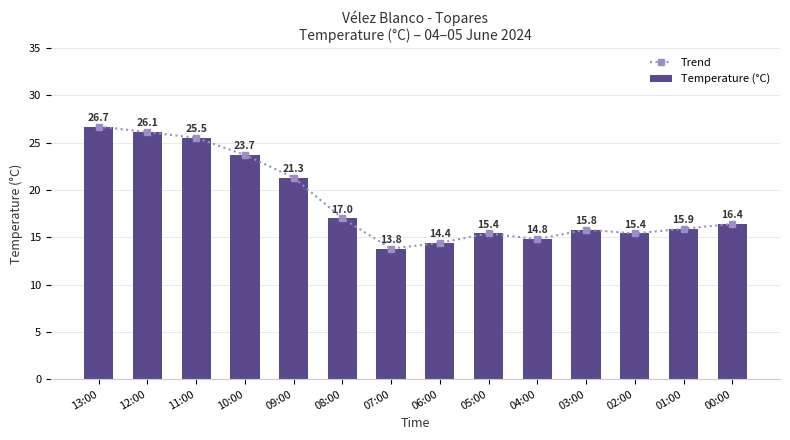

What is the label of the 2nd bar from the right?

01:00